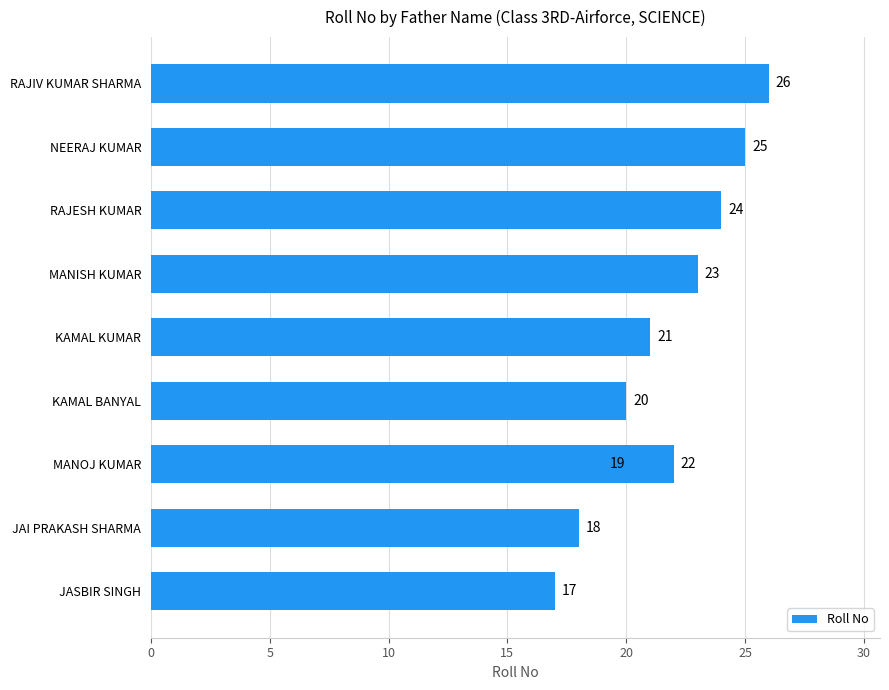

Does the chart contain stacked bars?

No